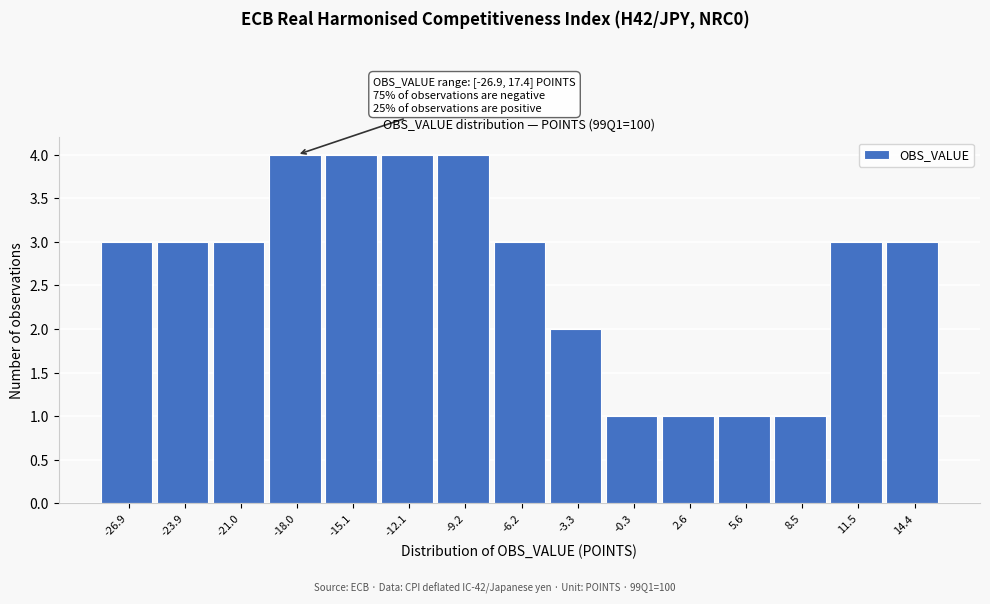

Reading left to right, extract all data points from this chart.

3	3	3	4	4	4	4	3	2	1	1	1	1	3	3